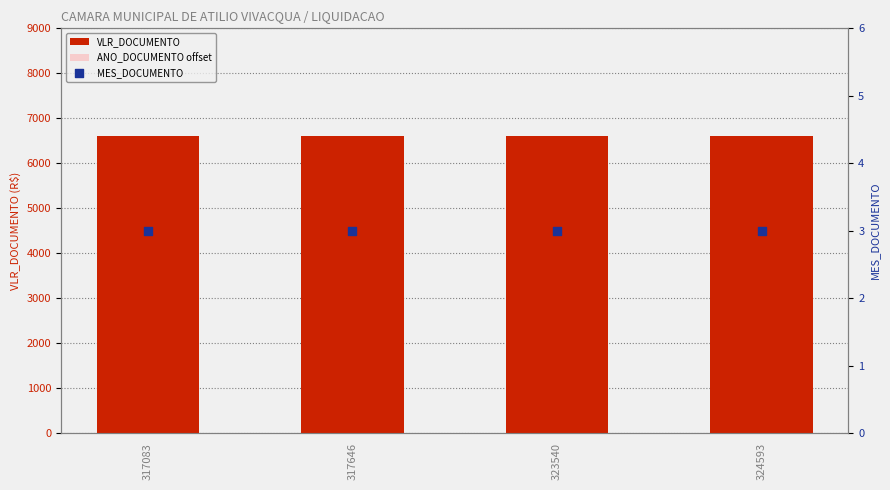

At which category is the sum across all series the highest?

317083